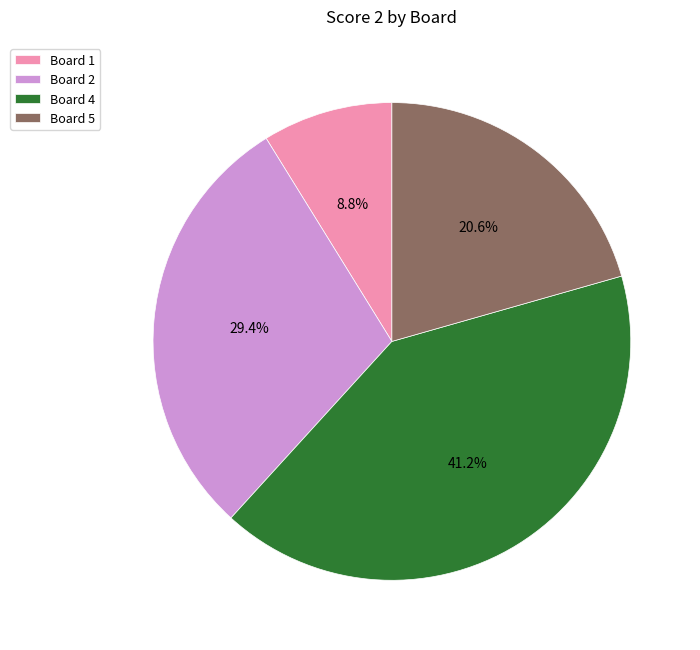

To the nearest percent, what is the difference between the largest and smallest slice percentages?

32%